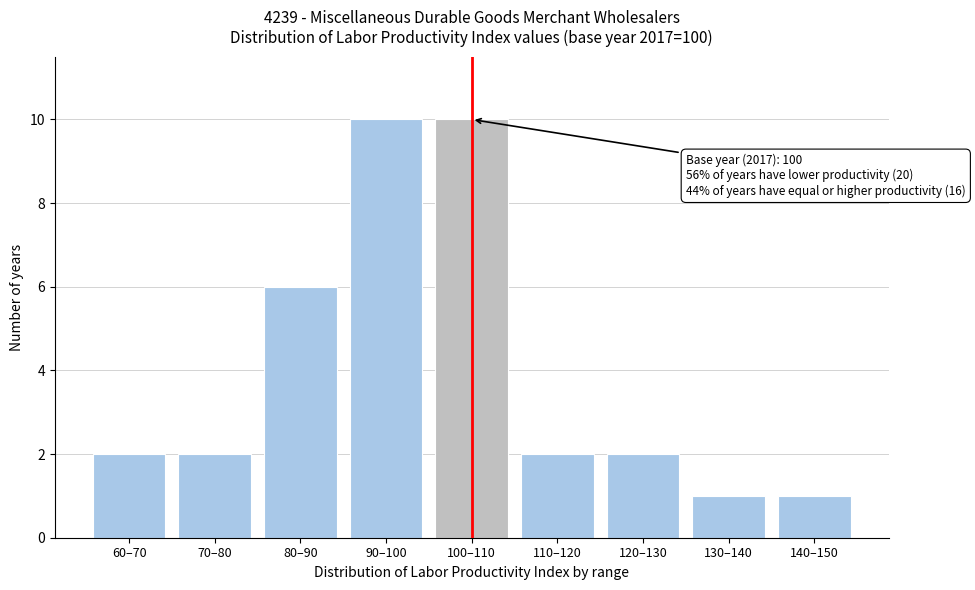

Reading left to right, what are all the values shown in this chart?

2	2	6	10	10	2	2	1	1